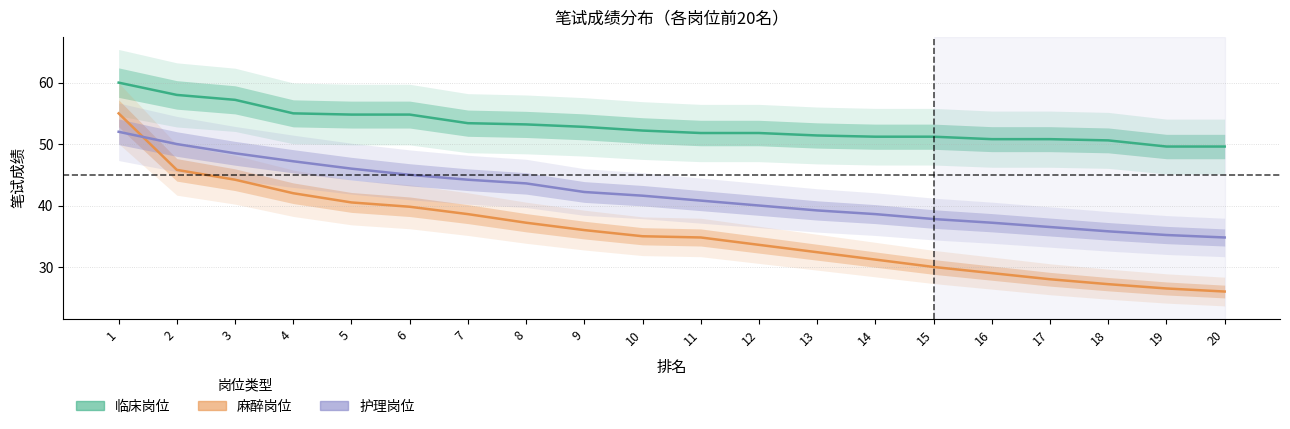

What is the total value across all series at 6?

139.6